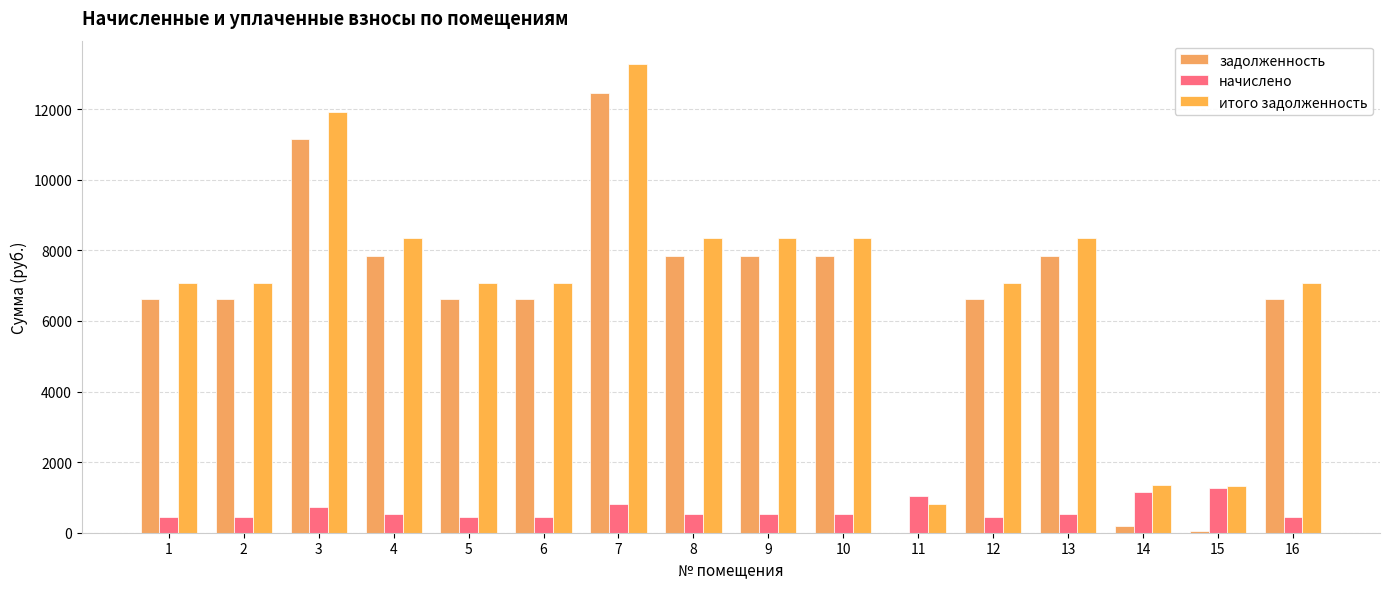

Is it true that задолженность equals 12454.8 at 7?

True